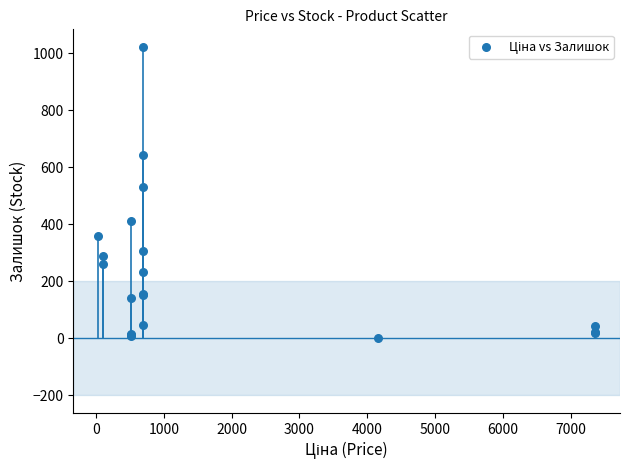

What Y value in the scatter plot is closest to 512?

532